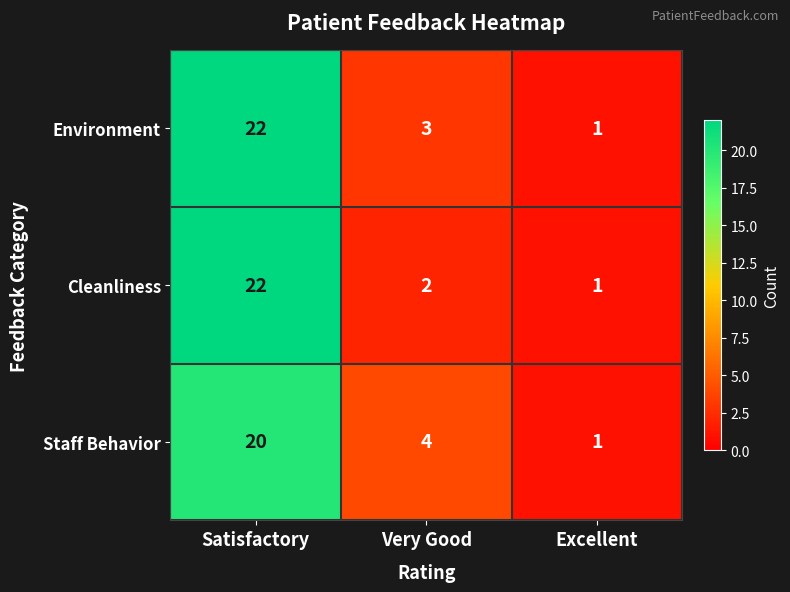

Between Satisfactory and Very Good, which series saw the biggest shift?

Cleanliness